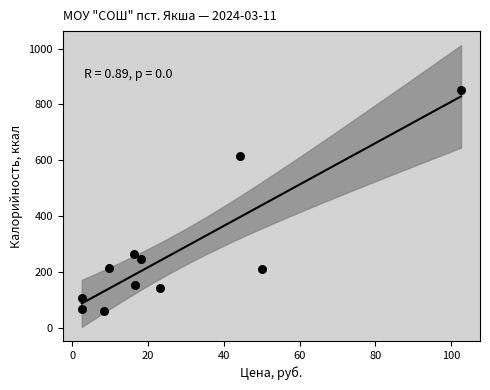

What is the average X value?

26.7